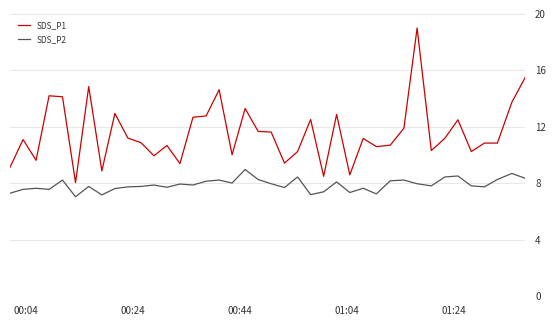

How many lines are shown in the chart?

2